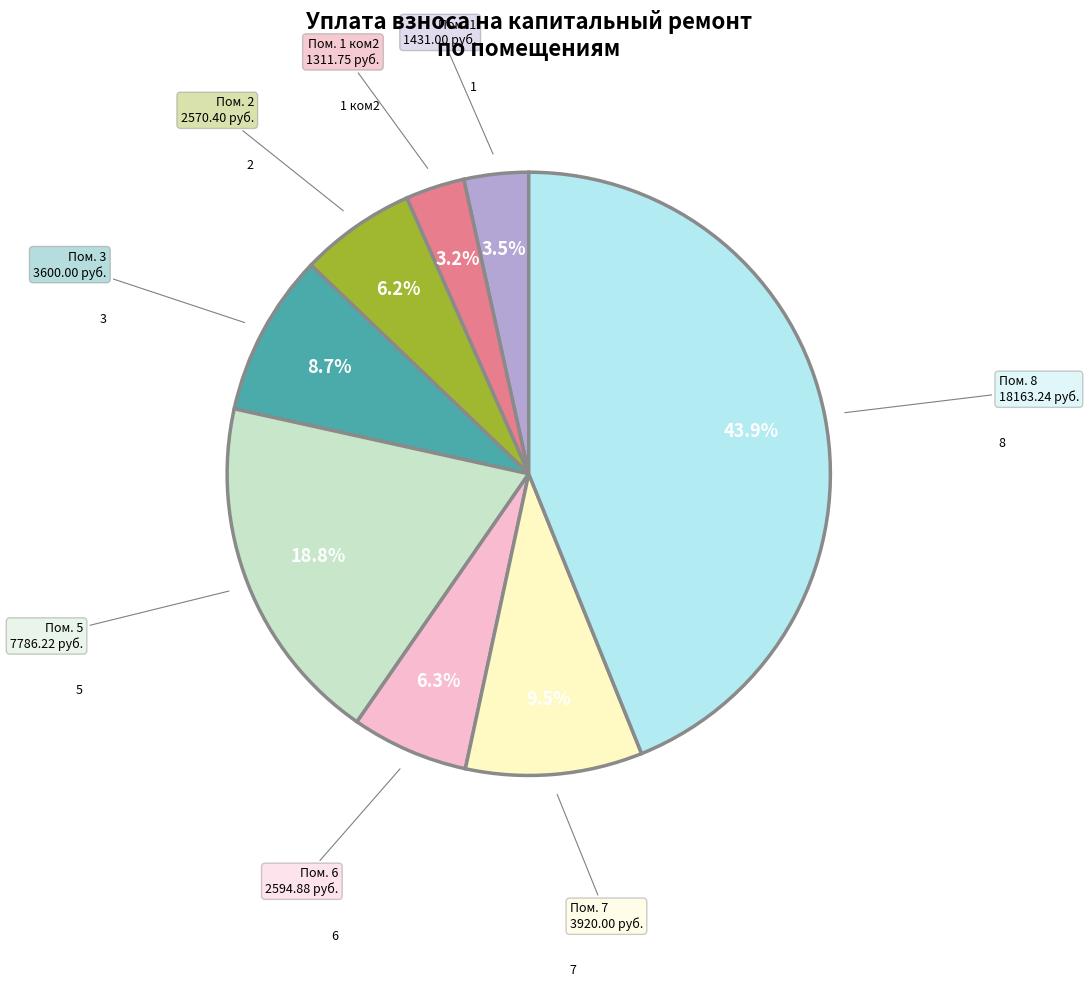

Is there a majority slice in this chart?

No